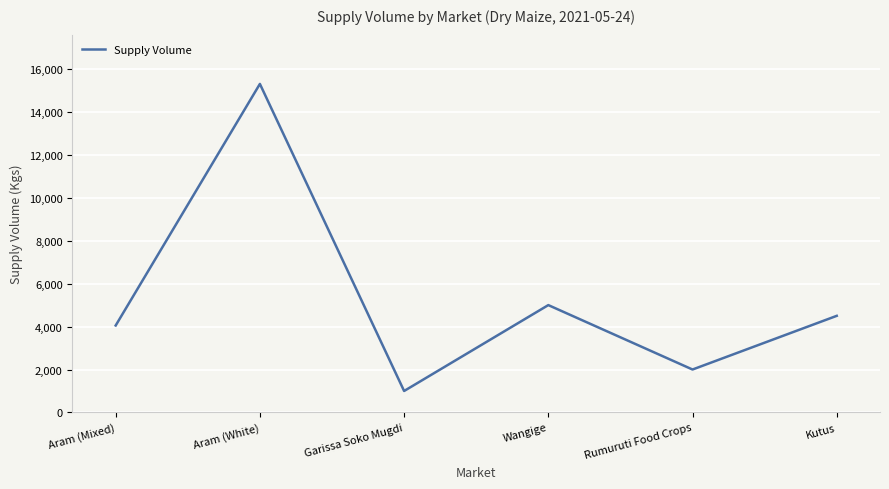

Is it true that the value at Aram (Mixed) is 4050?

True